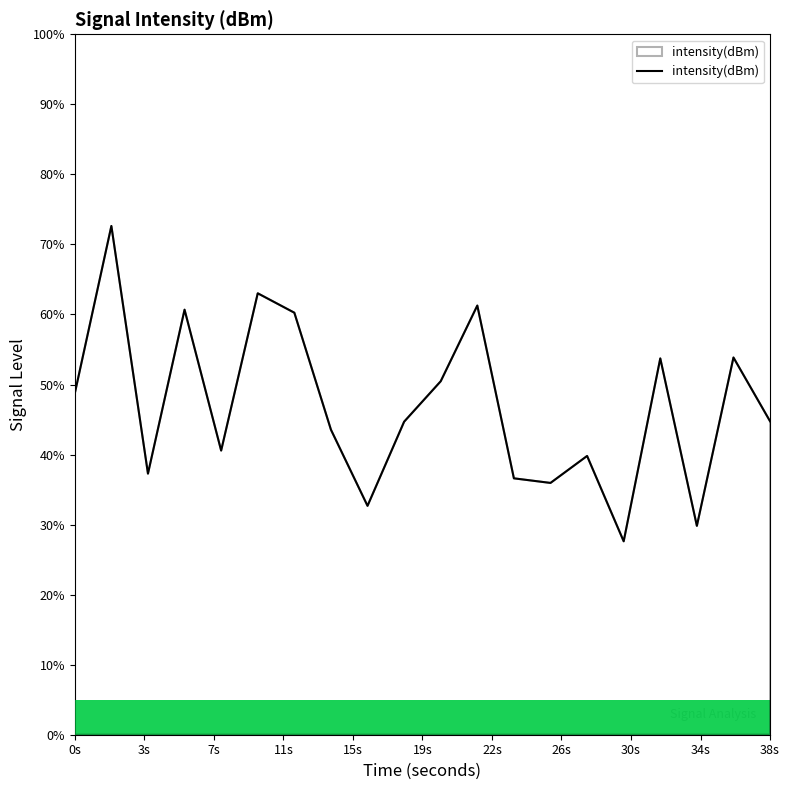

How many interior local valleys (lower than both neighbors) does the data have?

6